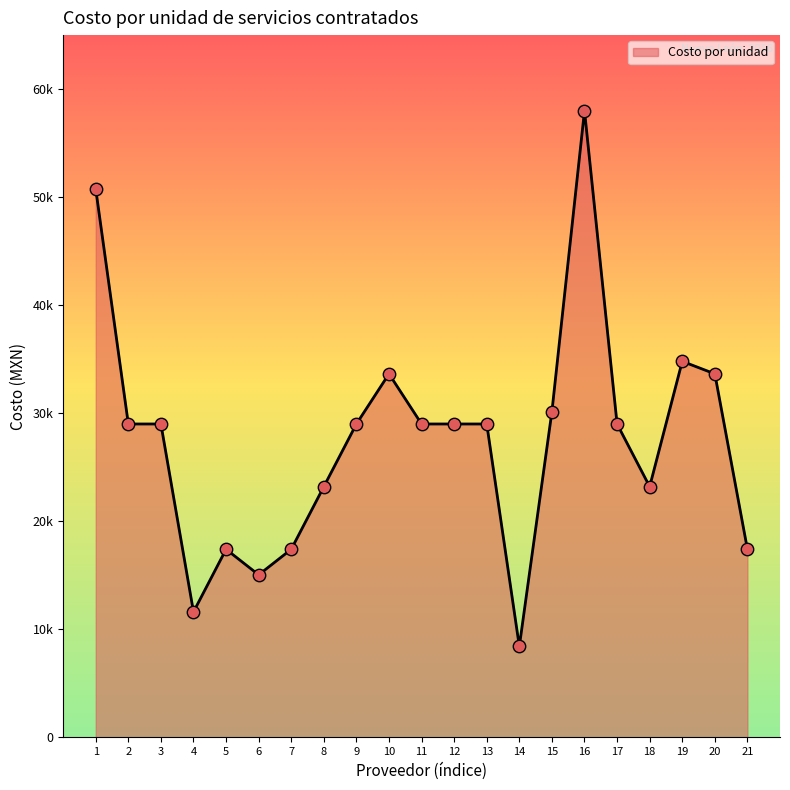

Which has a higher value, 14 or 4?

4